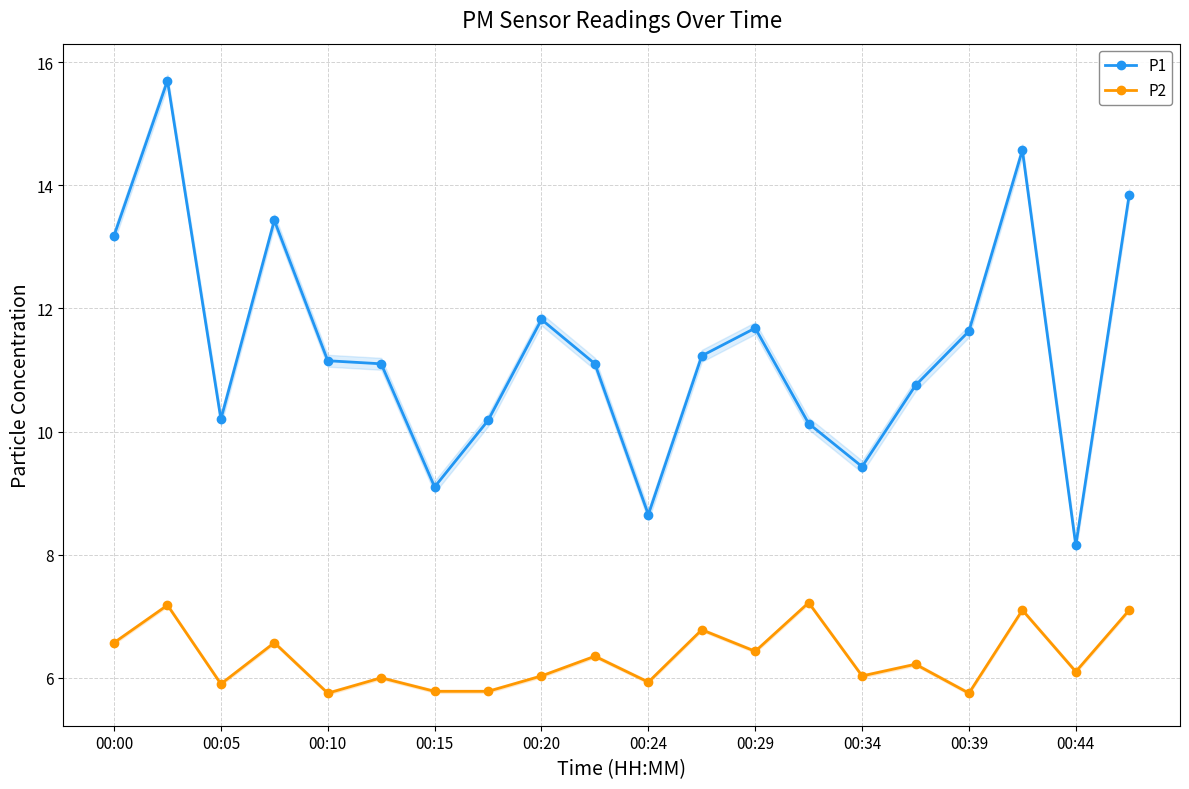

What is the sum of all P1 values?

227.0